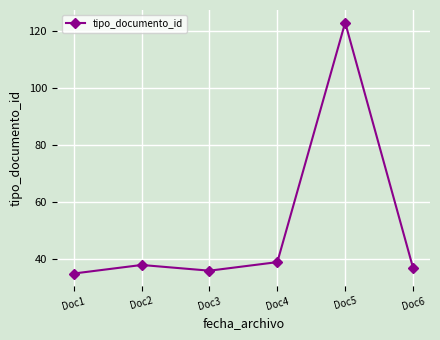

What is the sum of all values?

308